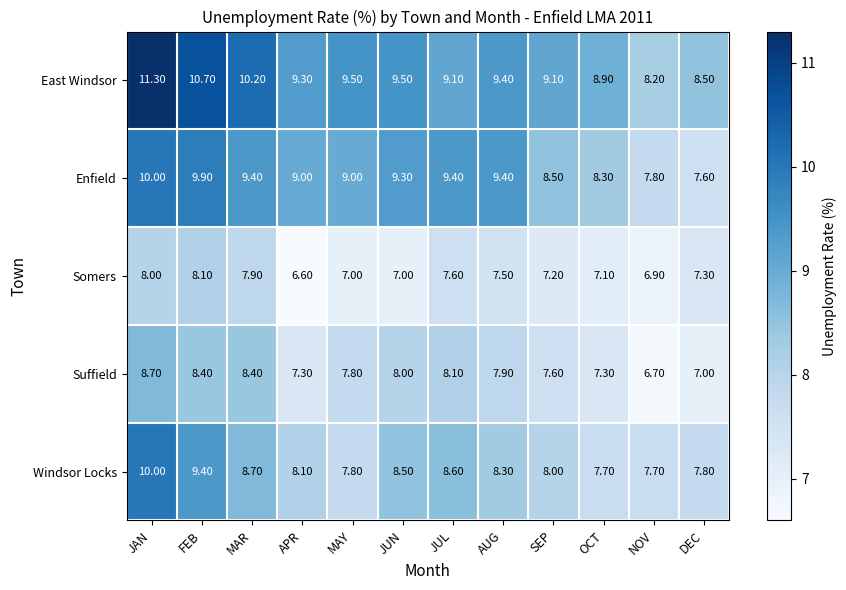

Which series changed the most between AUG and OCT?

Enfield